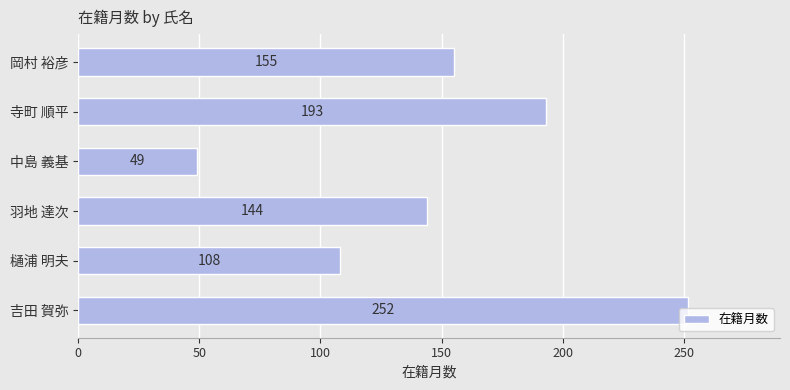

What is the label of the 5th bar from the top?

樋浦 明夫